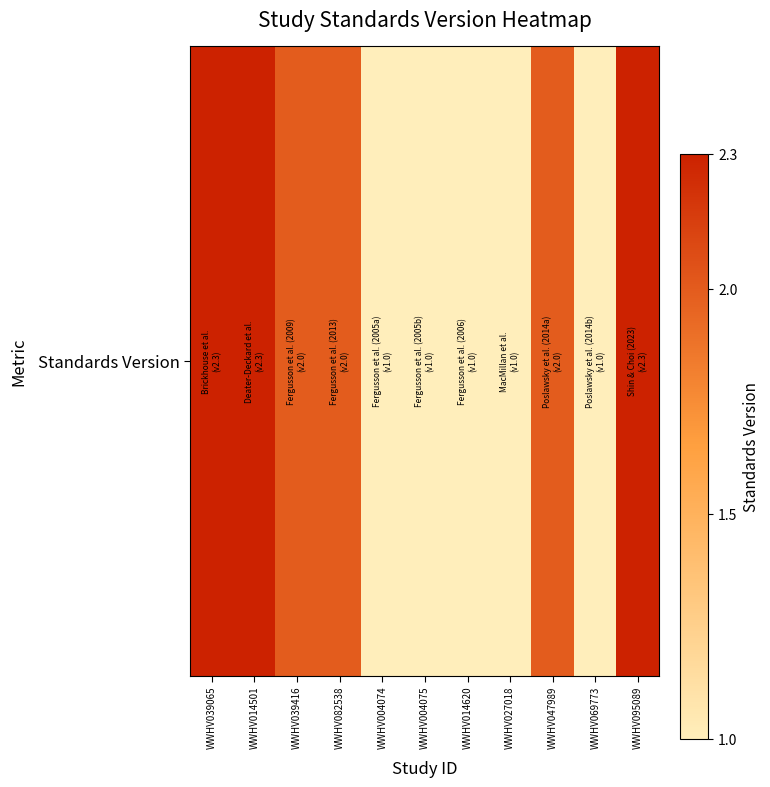

Which label corresponds to the smallest value in the chart?

WWHV004074